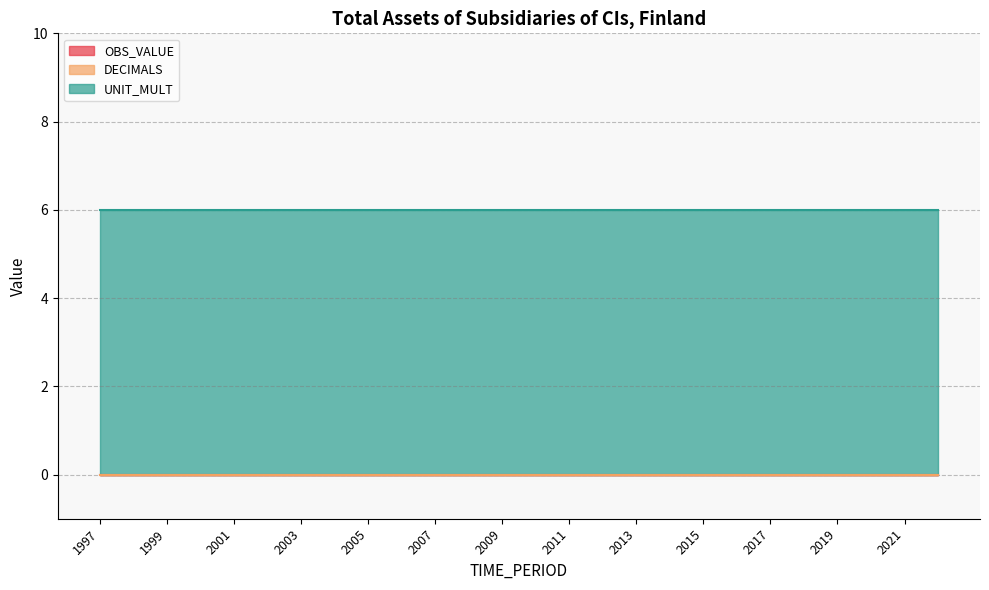

Read the UNIT_MULT value at 2015.

6